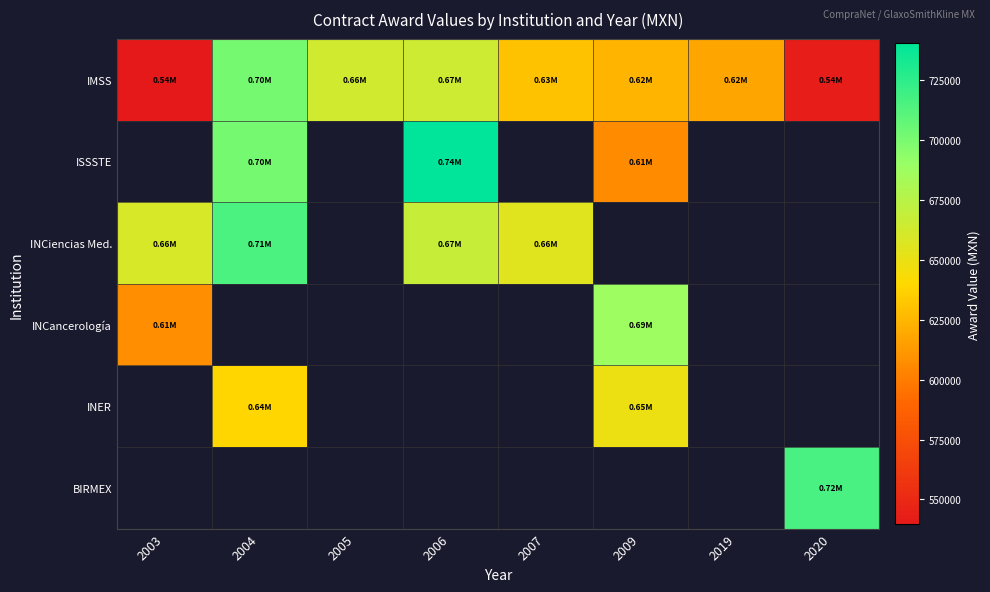

Which series has the largest total across all categories?

IMSS